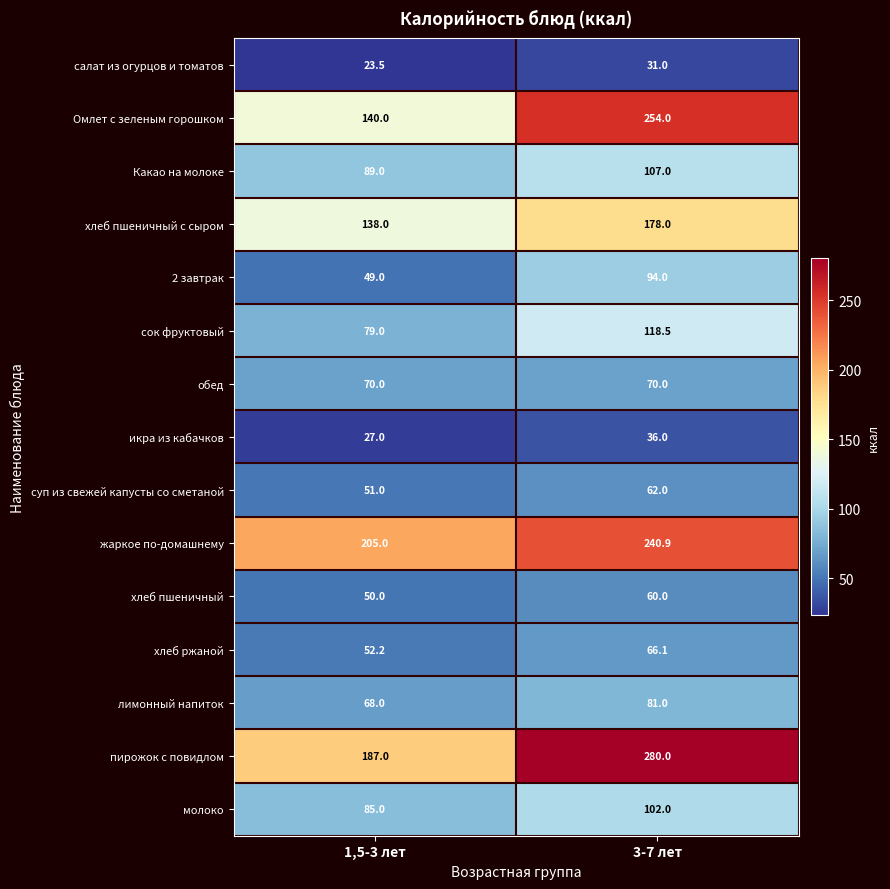

What is the difference between the highest and lowest values at 3-7 лет?

249.0